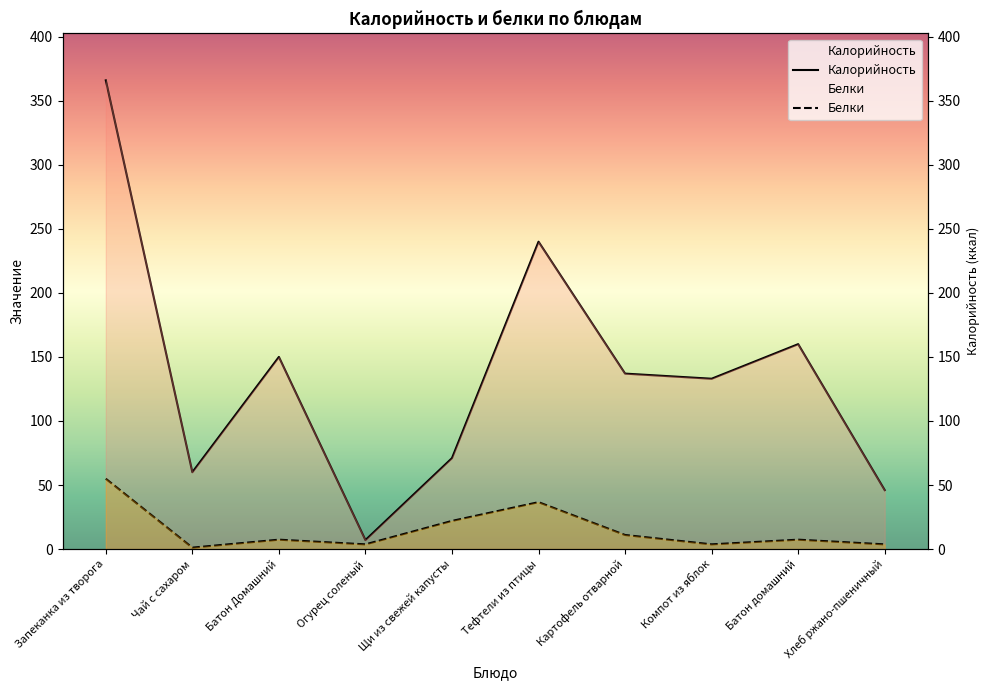

What are all the series names shown in the legend?

Калорийность, Белки